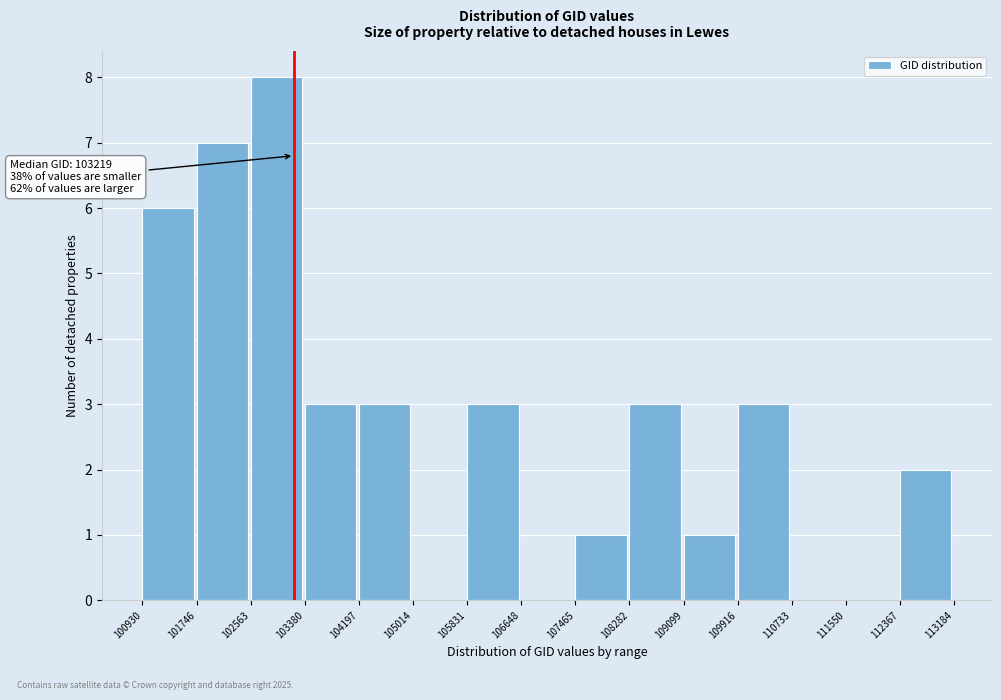

Over which range of the x-axis is the bar tallest?

102563 to 103380